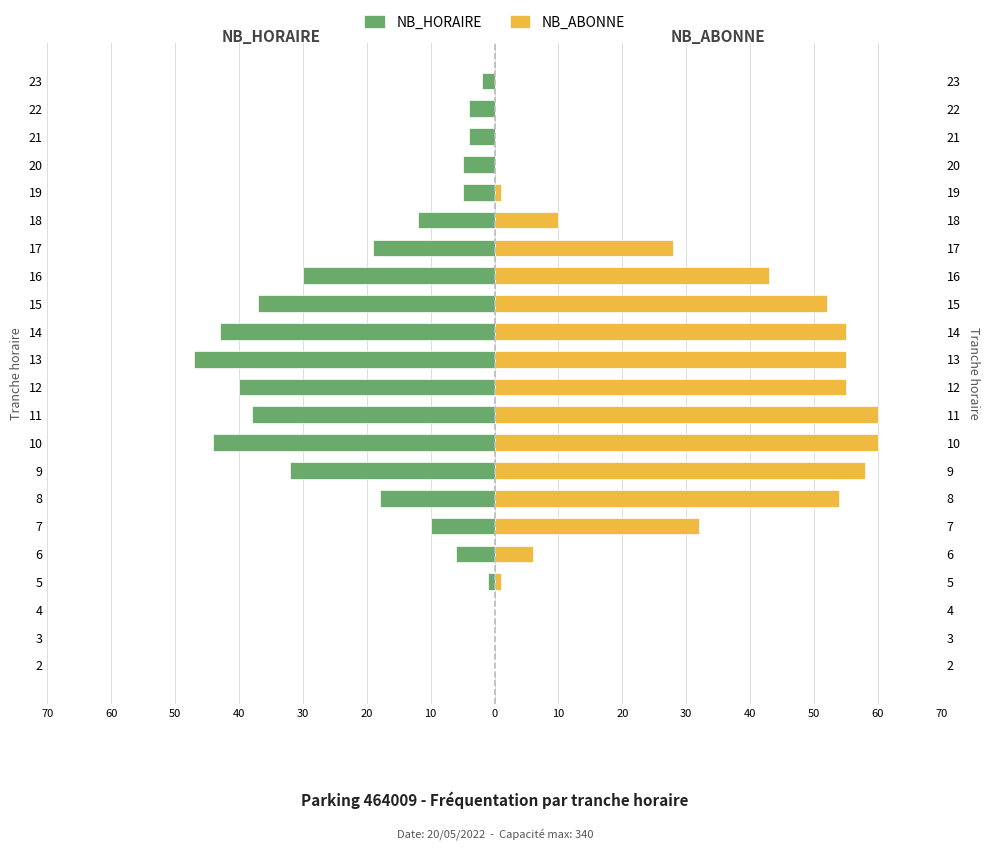

What is the difference between the maximum and minimum values in the NB_HORAIRE series?

47